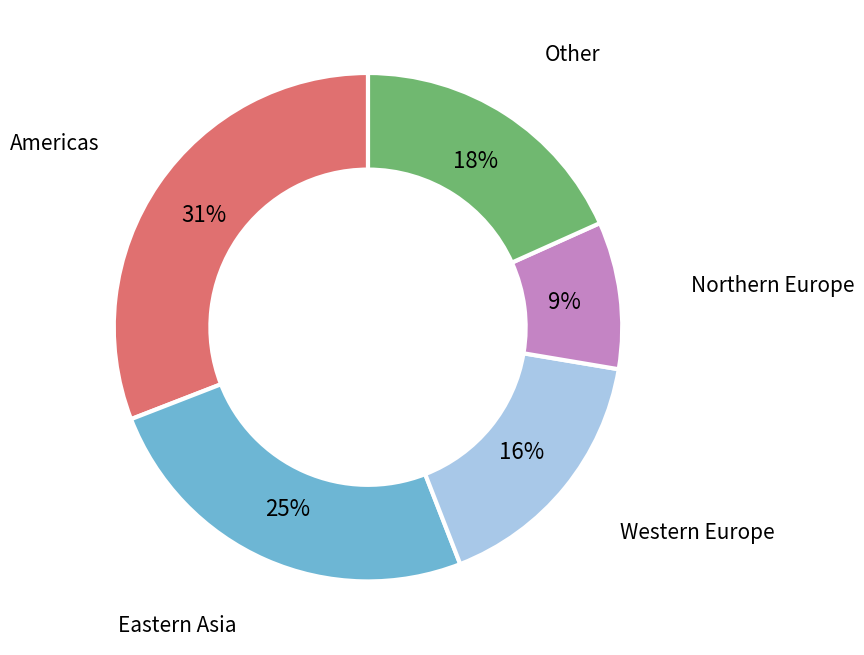

Rank the categories by value from lowest to highest.

Northern Europe, Western Europe, Other, Eastern Asia, Americas